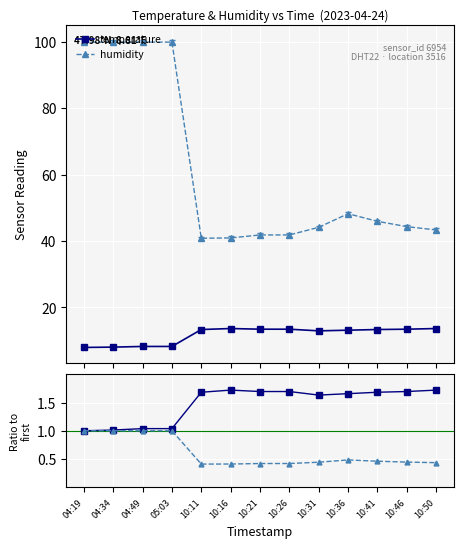

How many interior local peaks does the humidity series have?

1